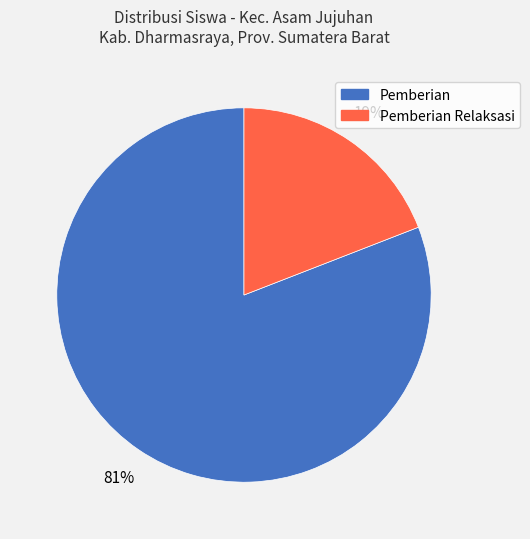

To the nearest percent, what is the average slice percentage?

50%